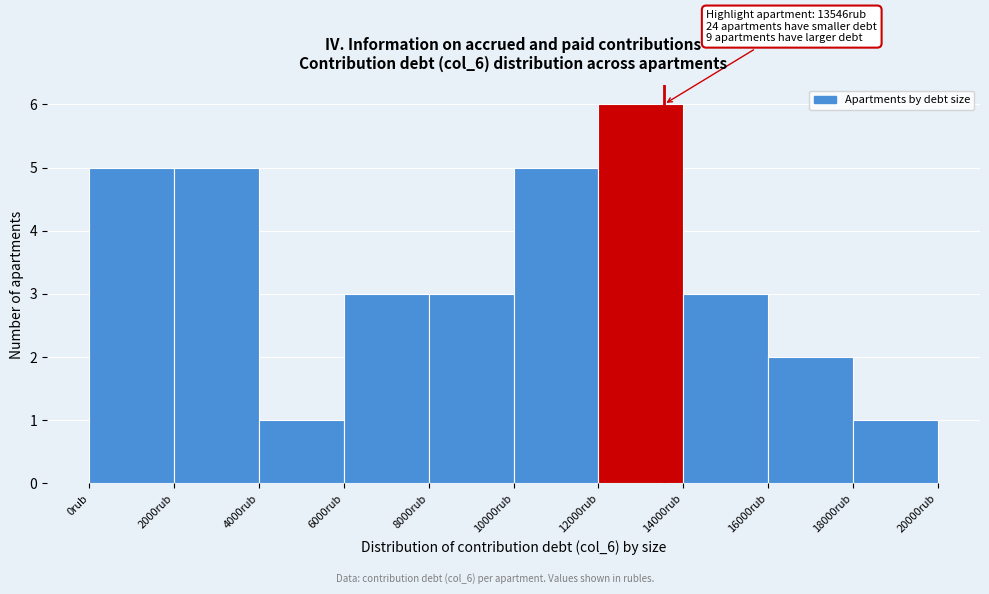

Which range on the x-axis has the tallest bar?

12000 to 14000